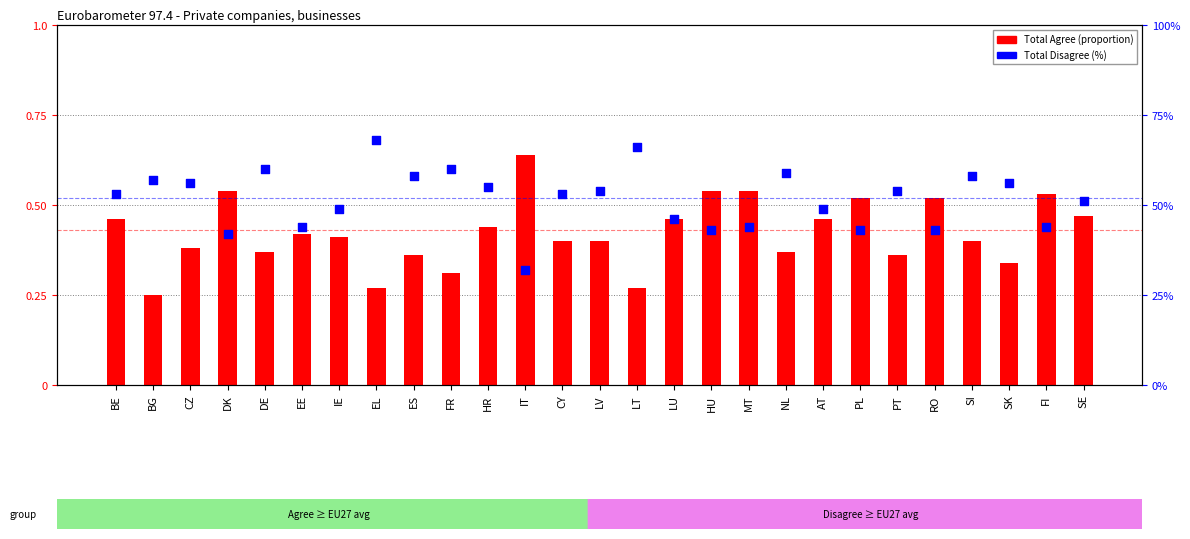

At which category is the sum across all series the highest?

EL